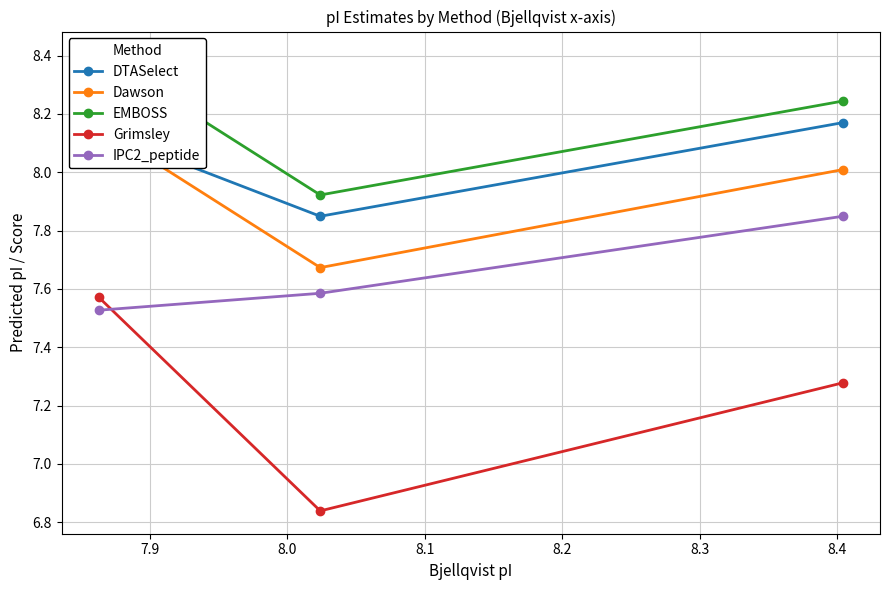

Is the value of DTASelect at 7.9 greater than the value of IPC2_peptide at 8.0?

Yes